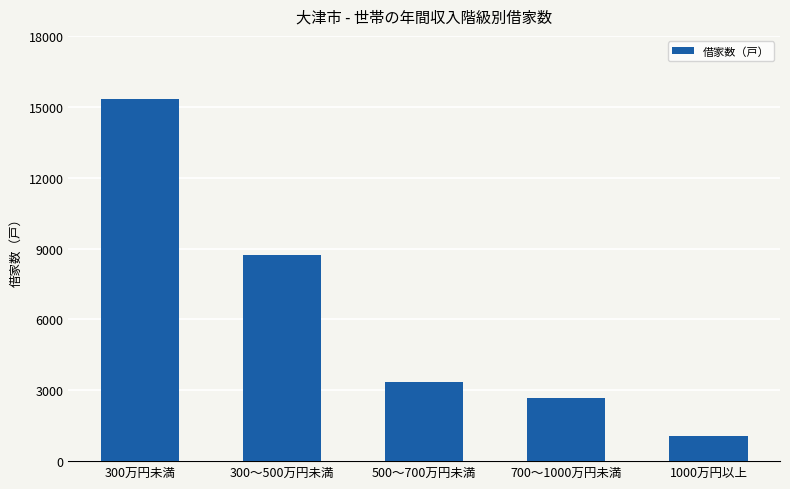

List the labels in order of value, smallest first.

1000万円以上, 700～1000万円未満, 500～700万円未満, 300～500万円未満, 300万円未満